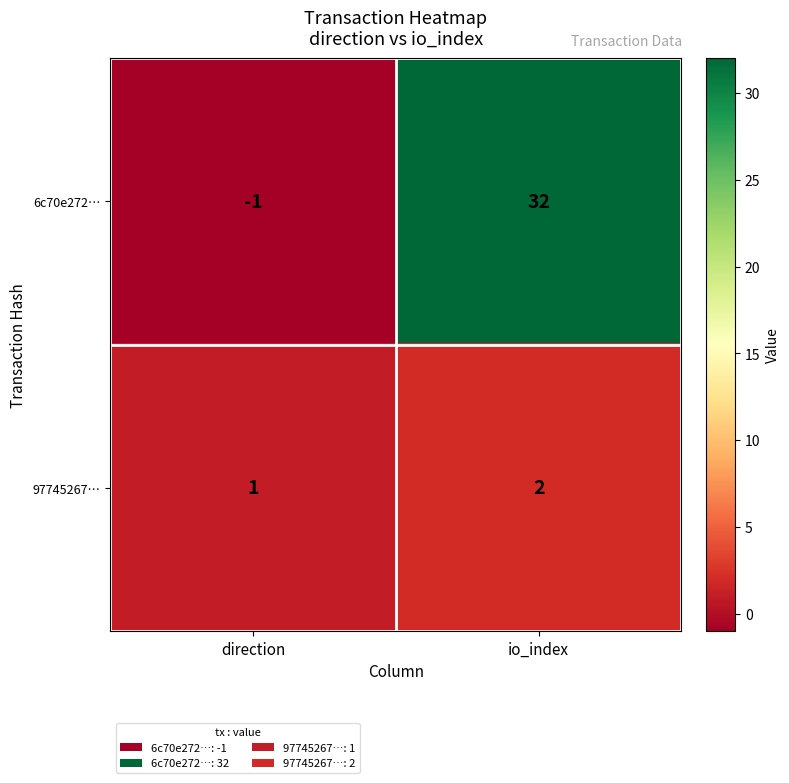

Rank the series by their average value, from lowest to highest.

97745267…, 6c70e272…